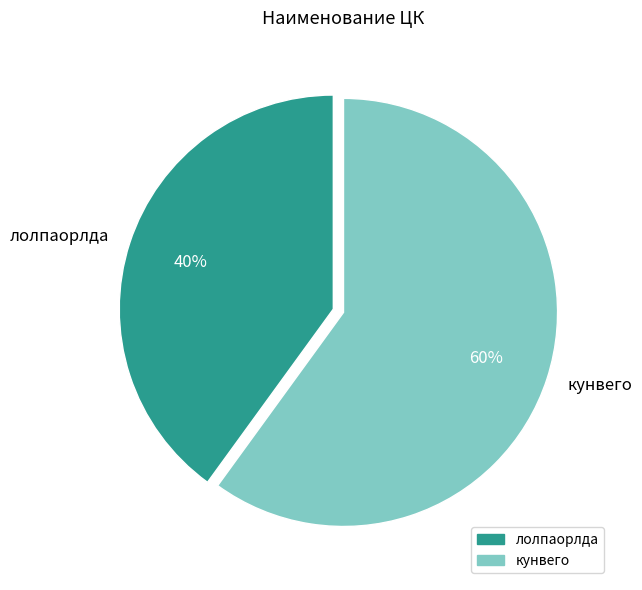

Which slice is the largest?

кунвего